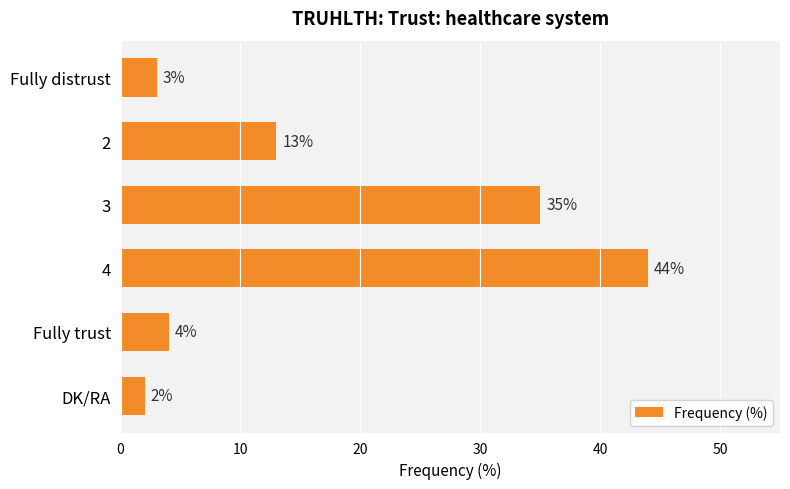

How many categories are shown in the chart?

6